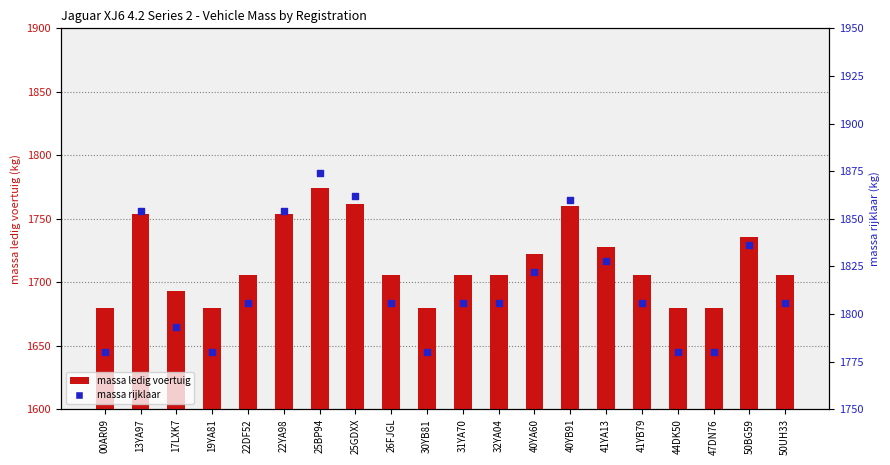

Which series has the largest total across all categories?

massa rijklaar